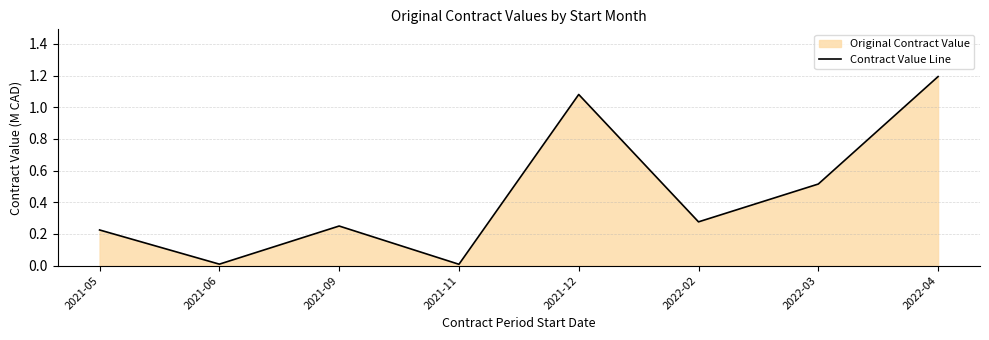

Rank the categories by value from lowest to highest.

2021-11, 2021-06, 2021-05, 2021-09, 2022-02, 2022-03, 2021-12, 2022-04